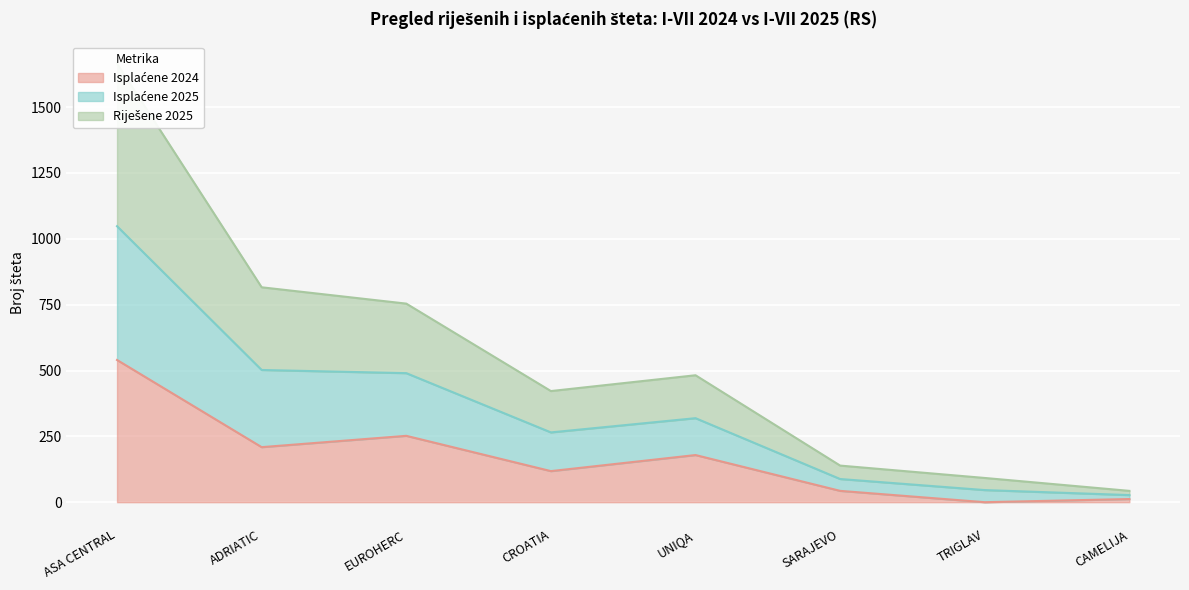

True or false: Isplaćene 2024 and Riješene 2025 cross at least once.

False